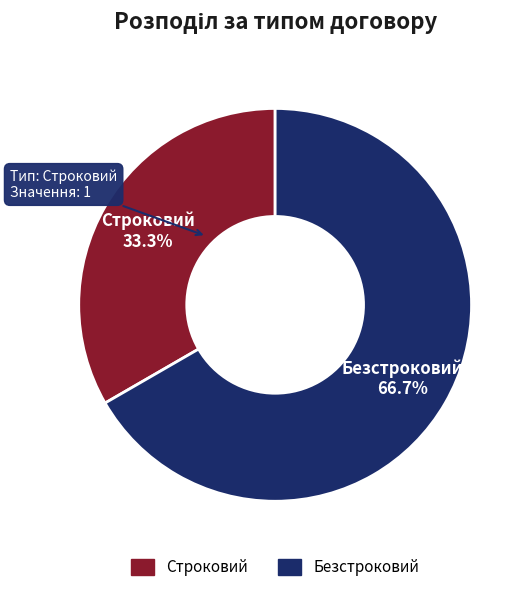

What is the ratio of the value at Строковий to the value at Безстроковий?

0.5